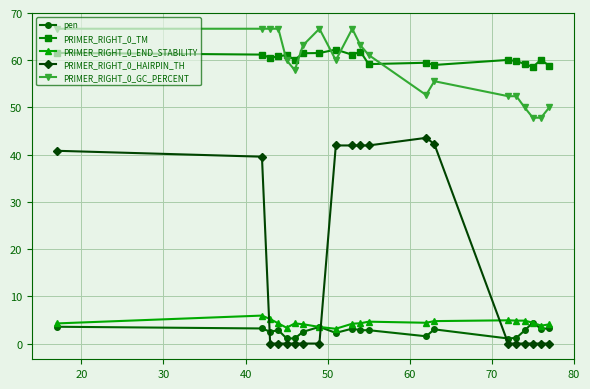

How many distinct data groups are displayed?

5